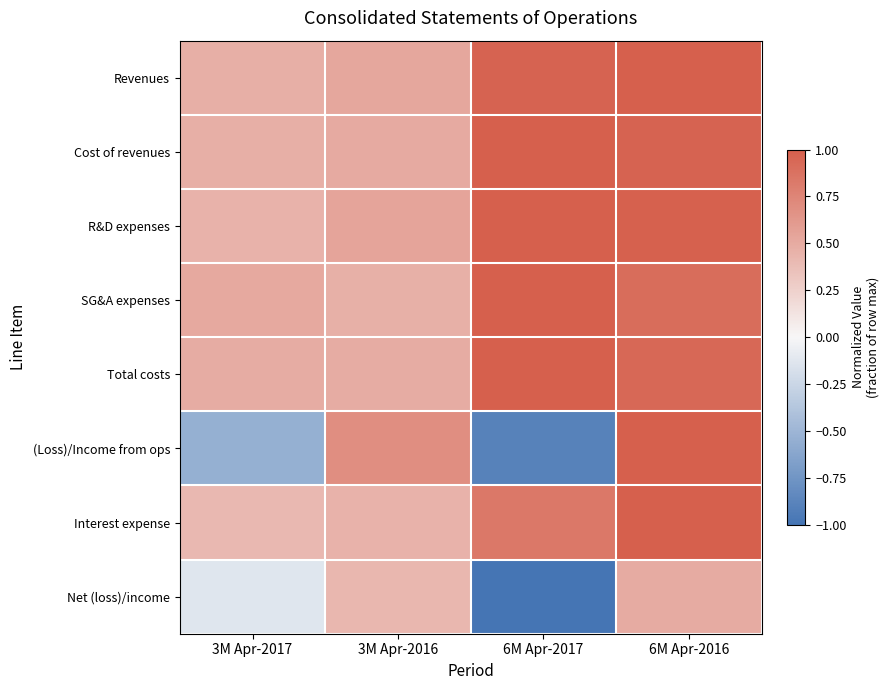

How many categories are shown in the chart?

4